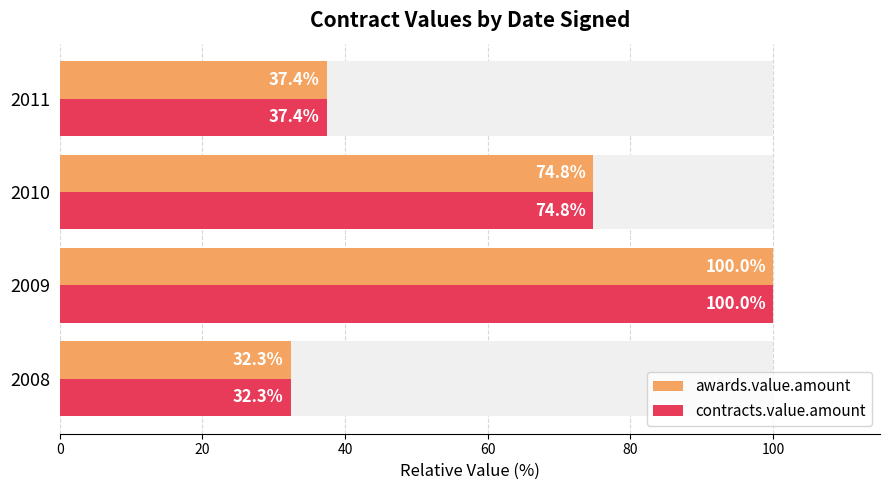

Between 2010 and 2011, which is larger?

2010